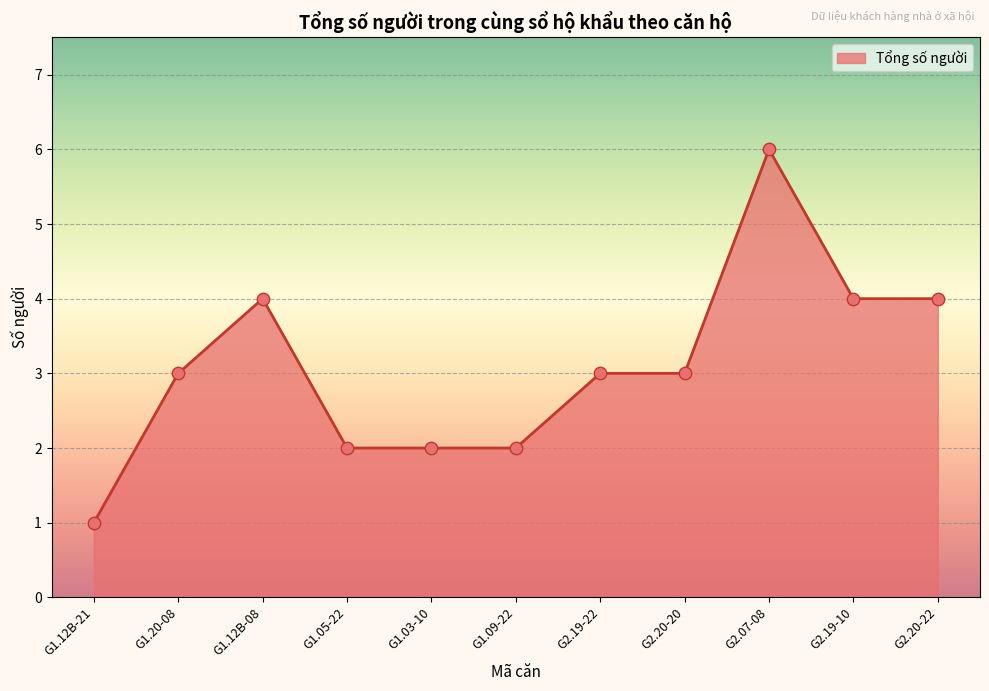

Which has a higher value, G2.19-22 or G2.20-22?

G2.20-22